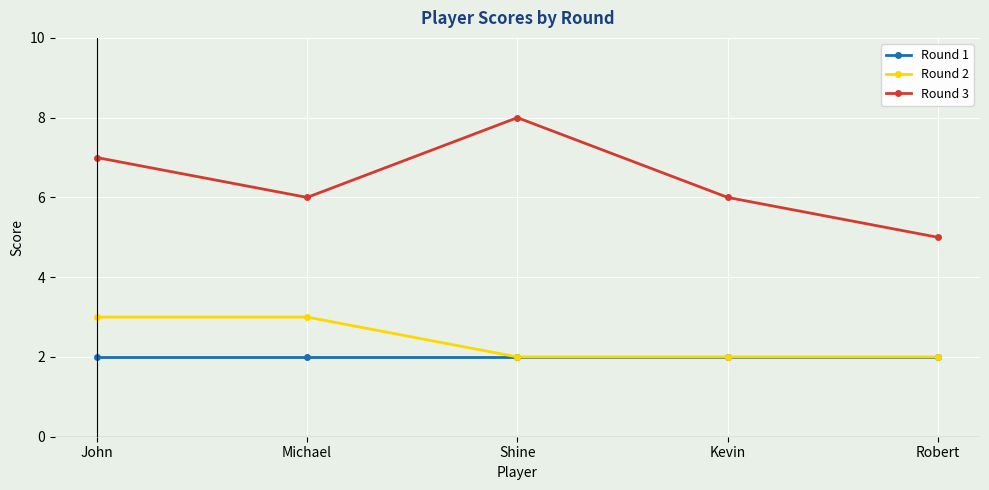

What position from the right is John?

5